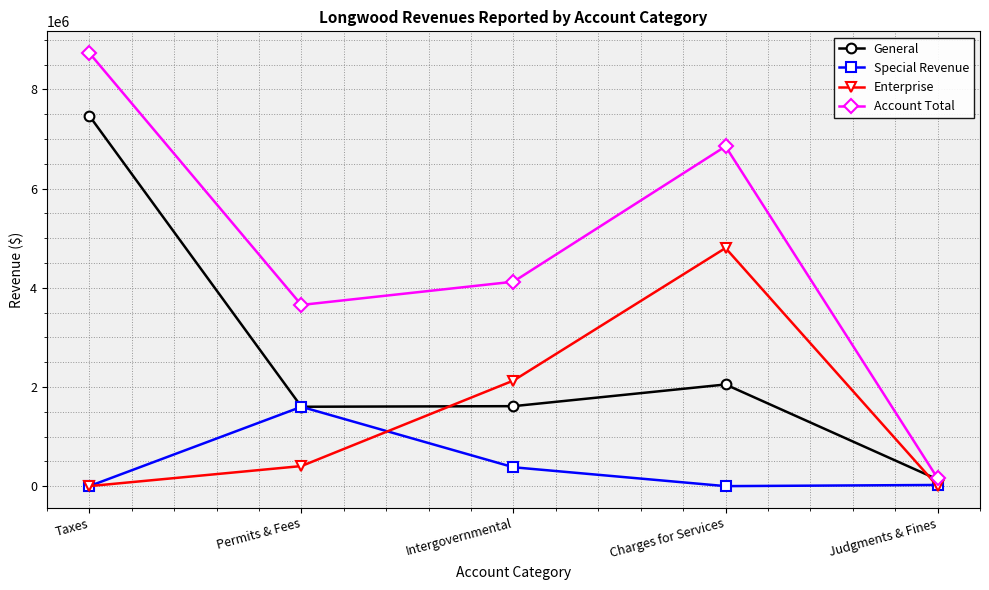

The Enterprise series shows -1969241 at Judgments & Fines. True or false?

False